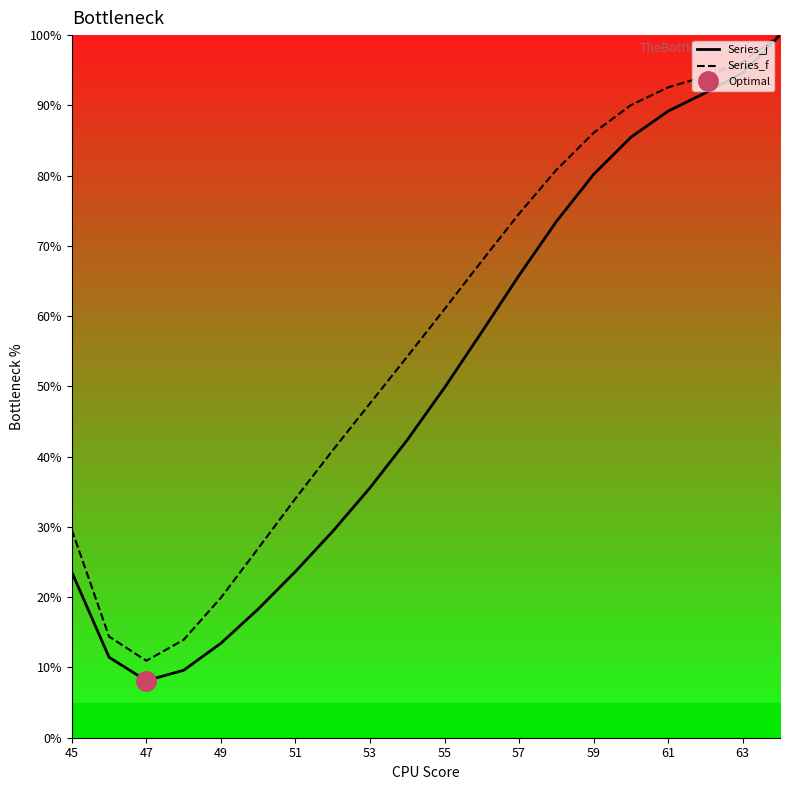

How many lines are shown in the chart?

2